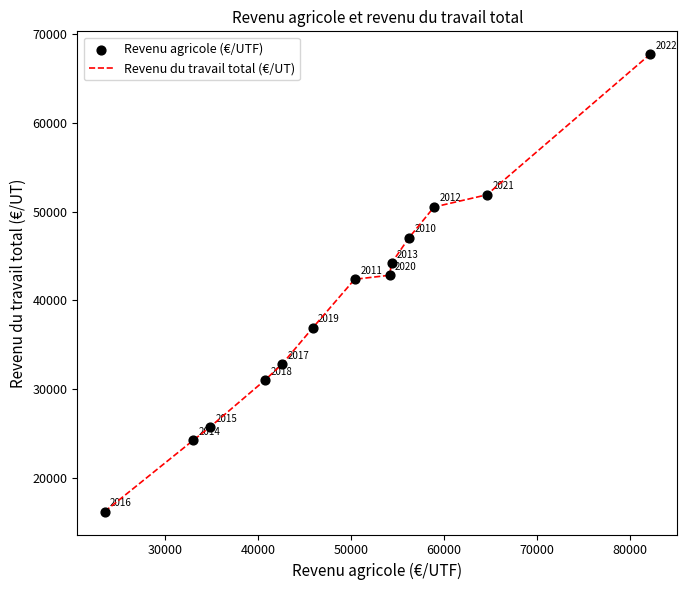

What is the minimum value shown in the chart?

16197.3